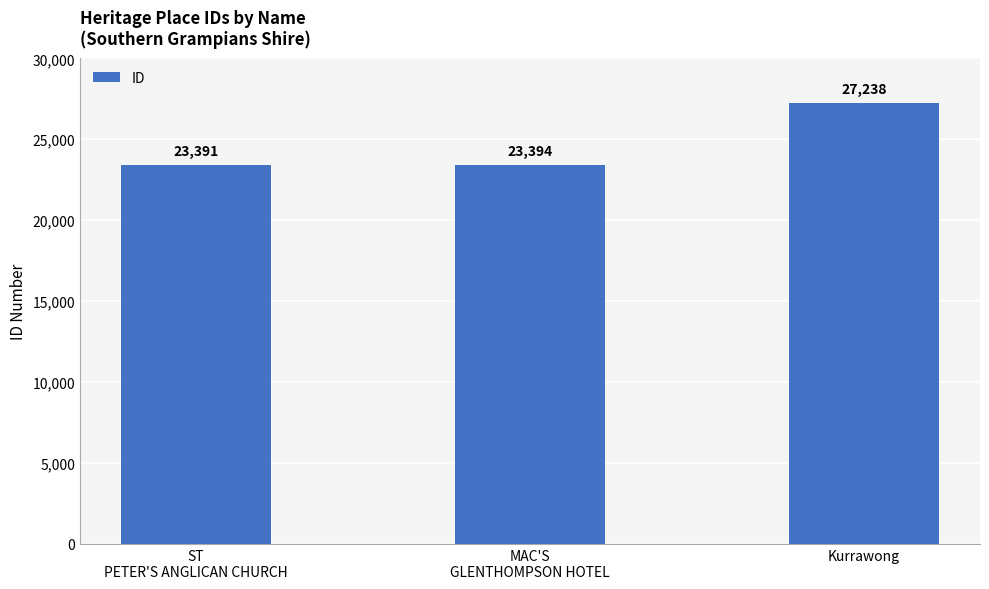

What is the sum of the values at ST
PETER'S ANGLICAN CHURCH and MAC'S
GLENTHOMPSON HOTEL?

46785